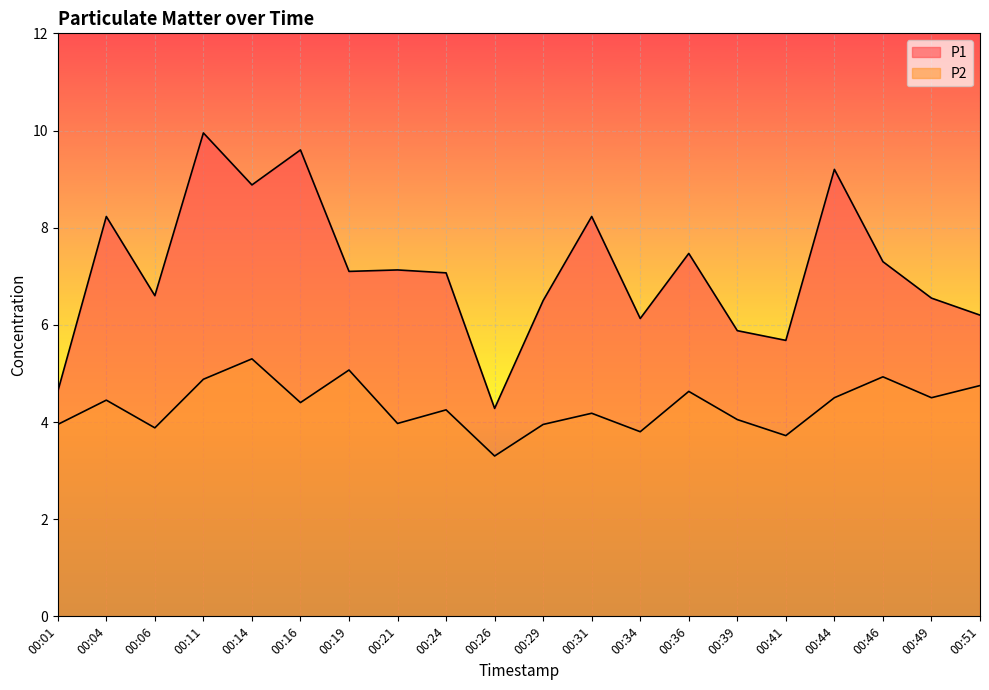

Rank the series by their average value, from highest to lowest.

P1, P2